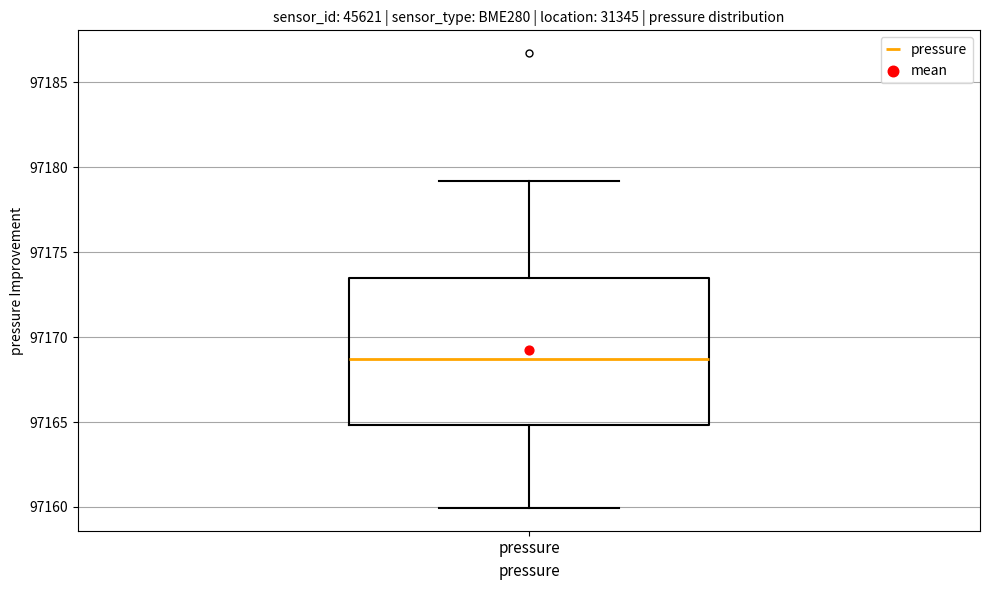

Transcribe this box plot: give where the median line is, the range the box spans, and where the two whiskers end, as read against the y-axis. The values are not printed on the chart, so give them approximately, as read against the axis.

median 97168.5, box 97165.0 to 97173.5, whiskers 97160.0 to 97179.0